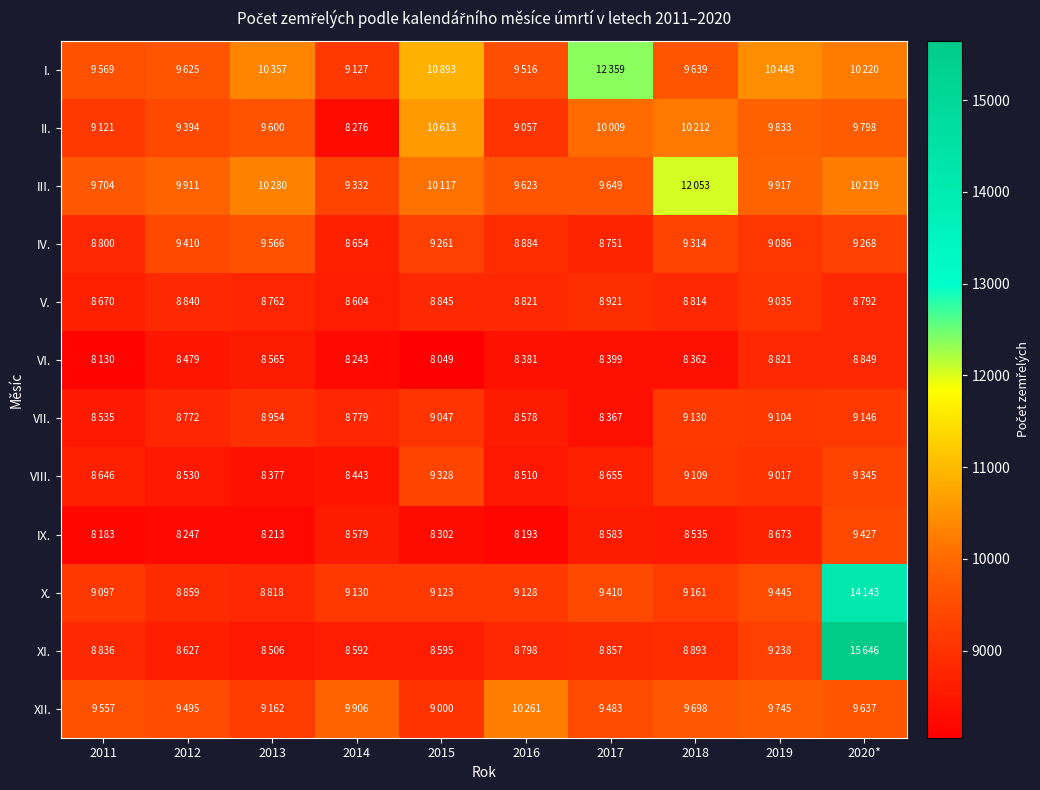

Which series changed the most between 2014 and 2020*?

XI.